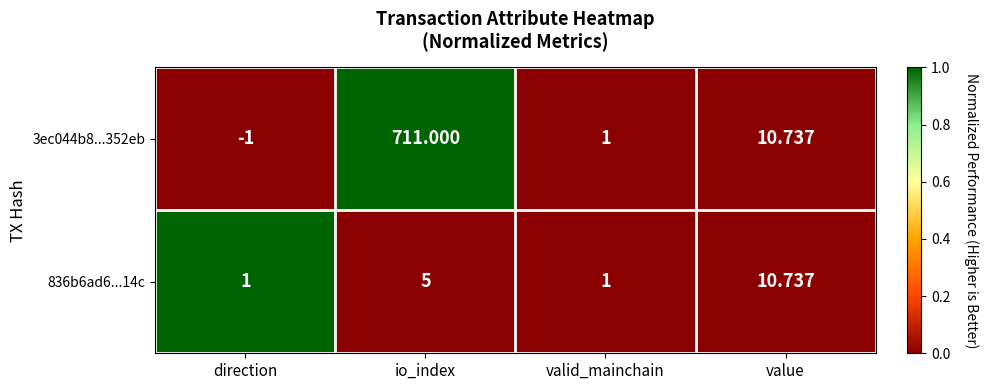

Where is 836b6ad6...14c nearest to the value 5?

io_index